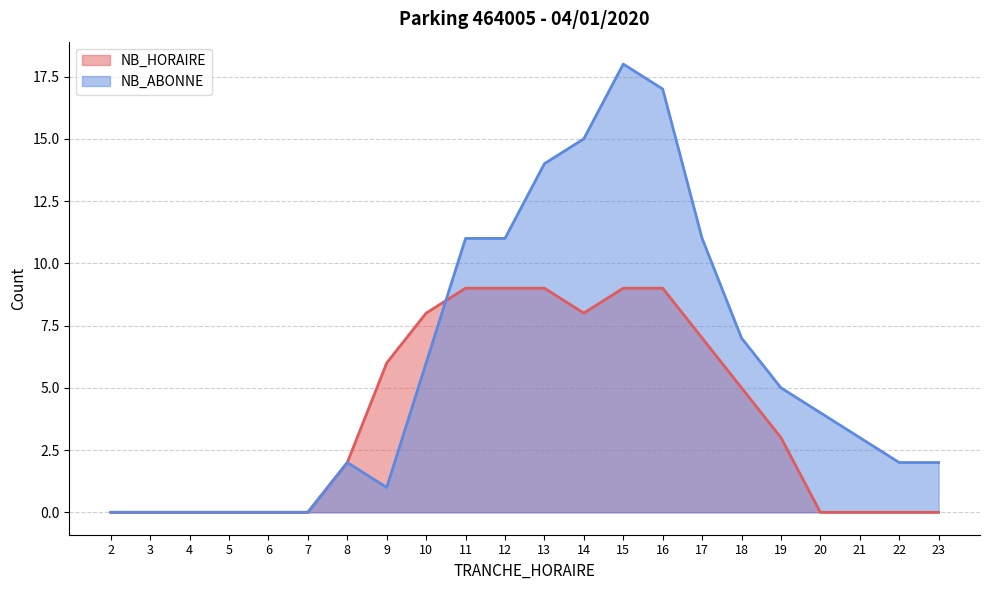

What is the sum of all NB_HORAIRE values?

84